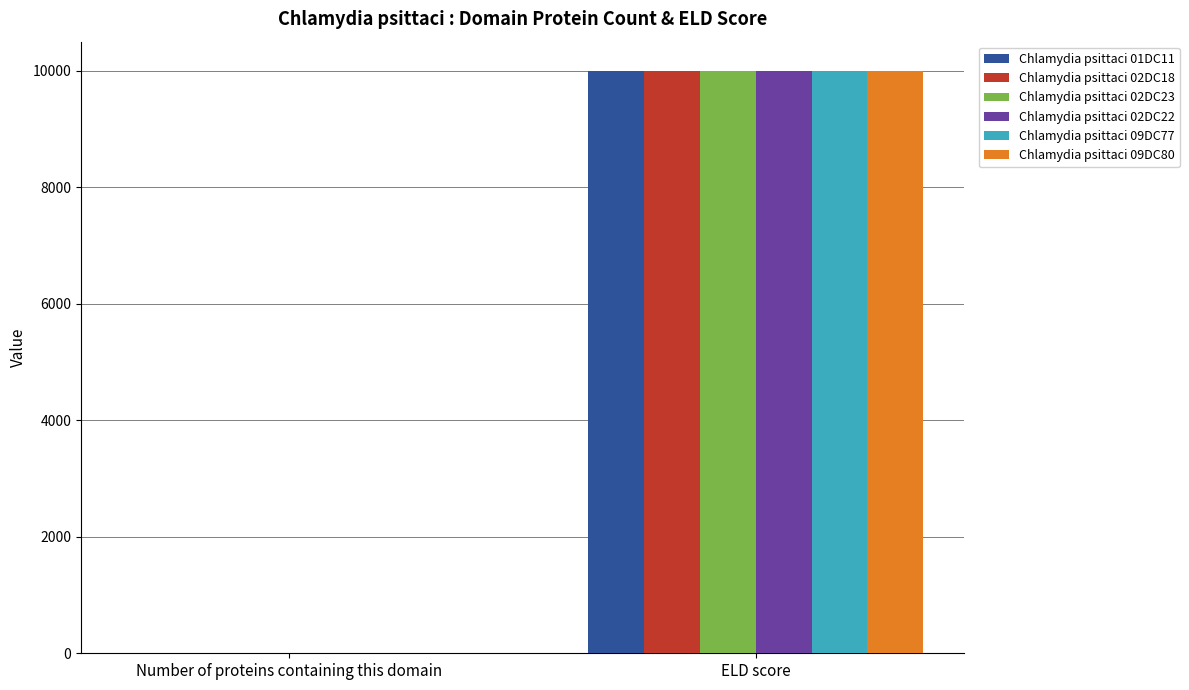

The value of Chlamydia psittaci 02DC18 at ELD score is 2392. True or false?

False